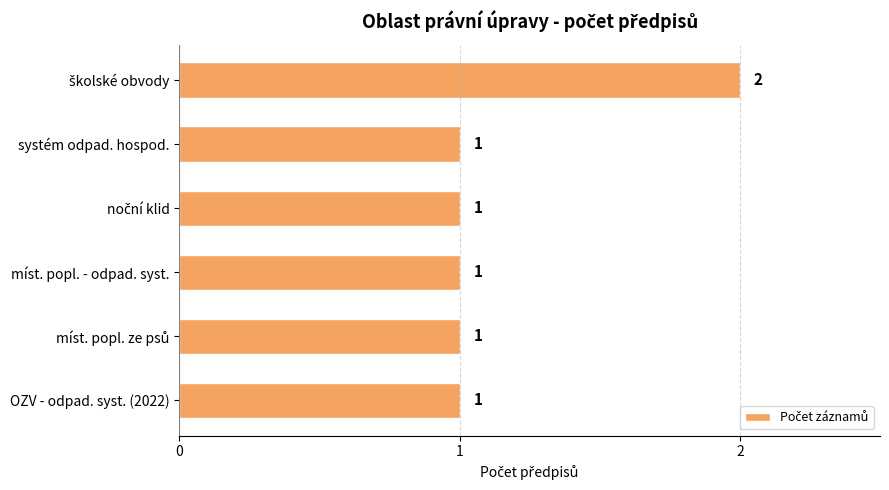

Reading bottom to top, what are all the values shown in this chart?

1	1	1	1	1	2